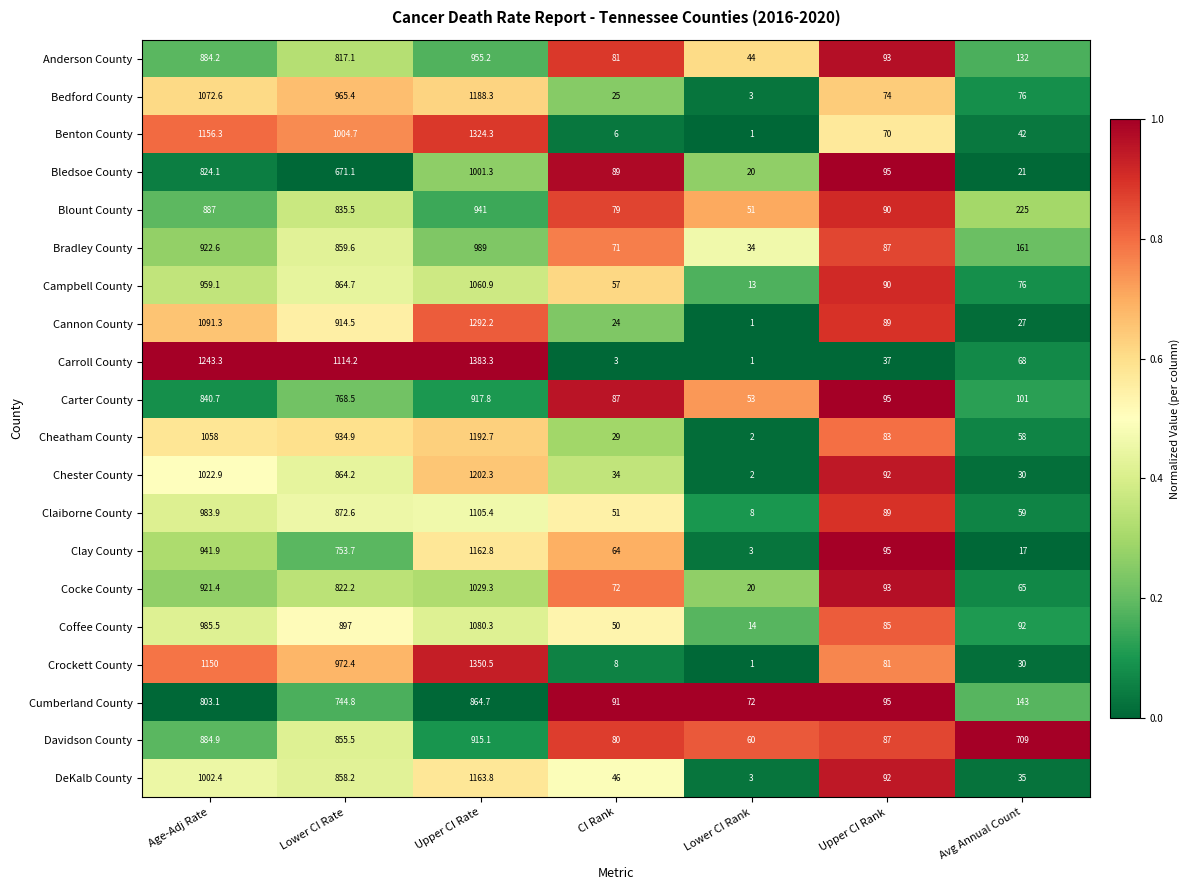

What is the minimum value for Blount County?

51.0